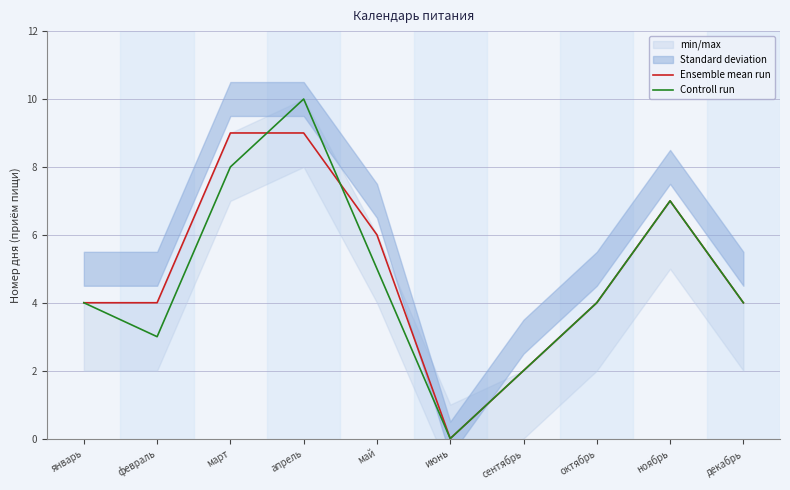

True or false: Ensemble mean run has a value of -6 at июнь.

False